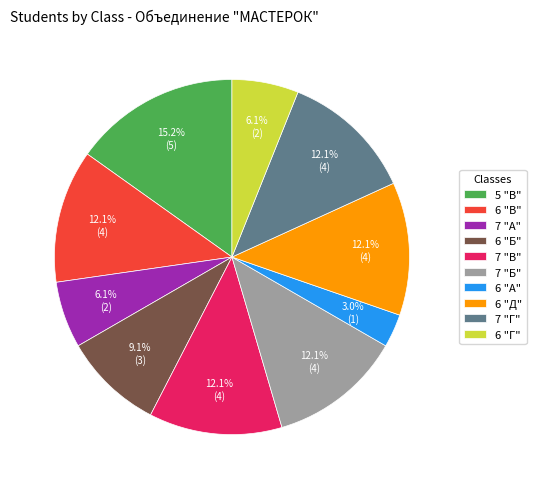

Does 6 "В" account for over 50% of the chart?

No